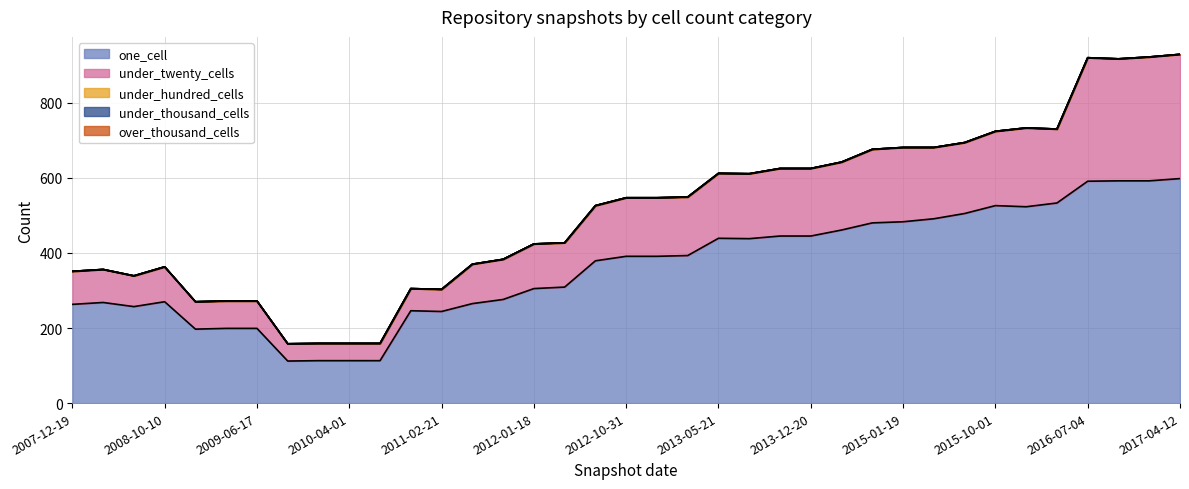

Rank the series at 2011-02-21 from highest to lowest value.

one_cell, under_twenty_cells, under_hundred_cells, under_thousand_cells, over_thousand_cells